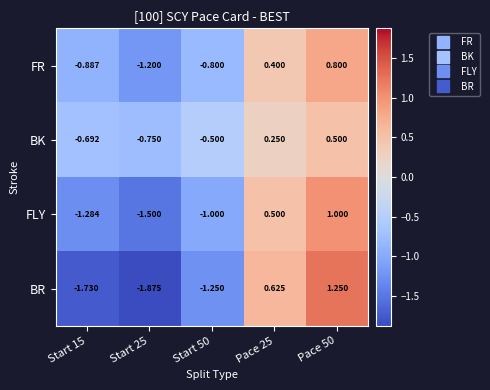

Is the value of FR at Start 50 greater than the value of FLY at Pace 50?

No